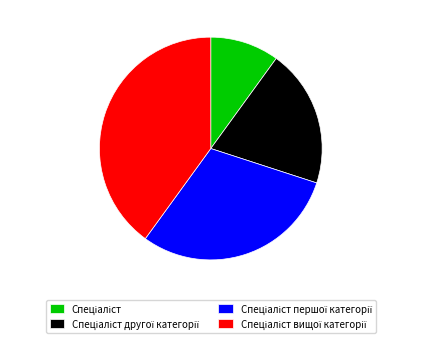

Is there a majority slice in this chart?

No